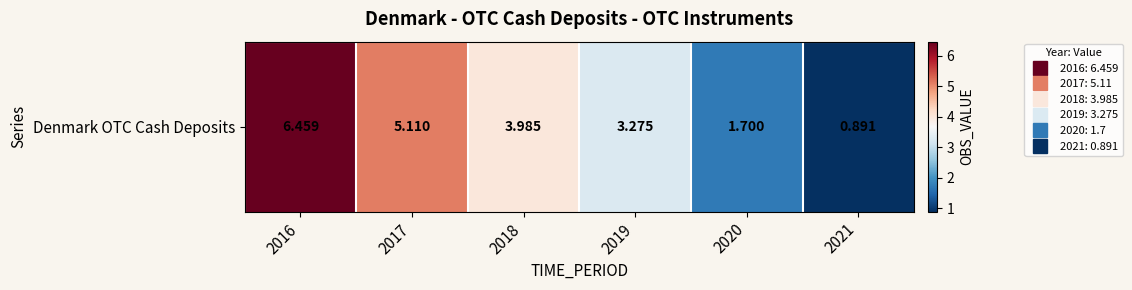

Reading right to left, extract all data points from this chart.

2021=0.9	2020=1.7	2019=3.3	2018=4.0	2017=5.1	2016=6.5